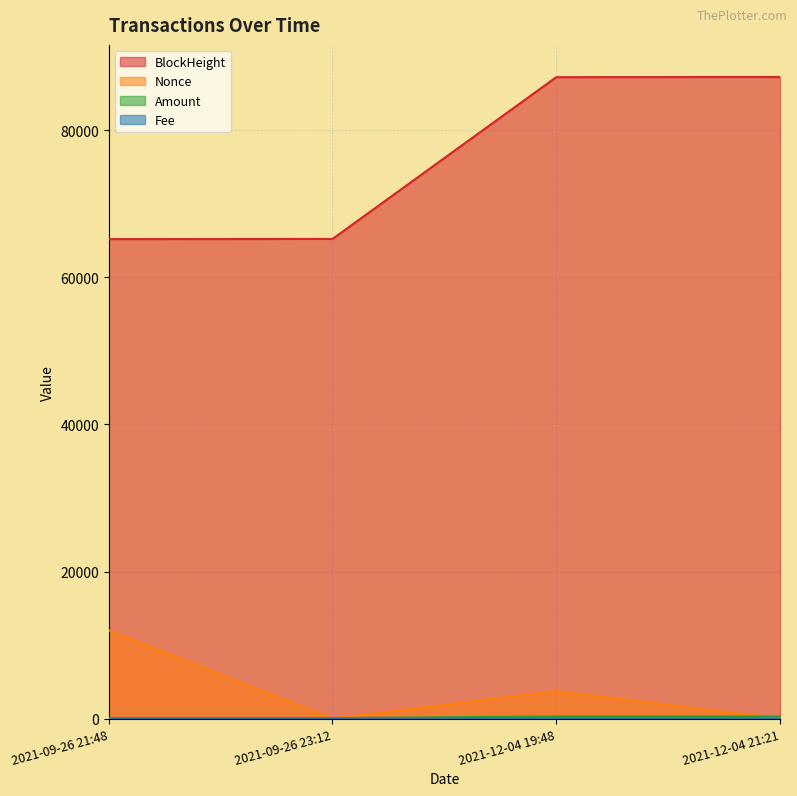

What is the sum of all Amount values?

696.9